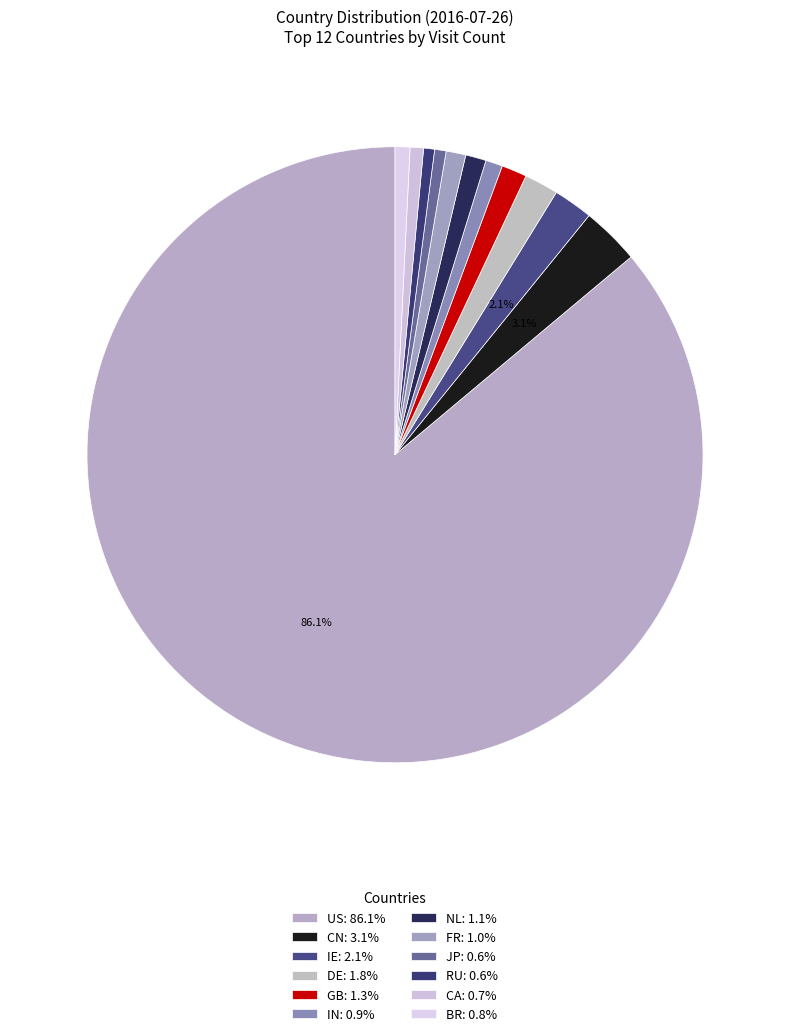

To the nearest percent, what is the combined percentage of US and CA?

87%